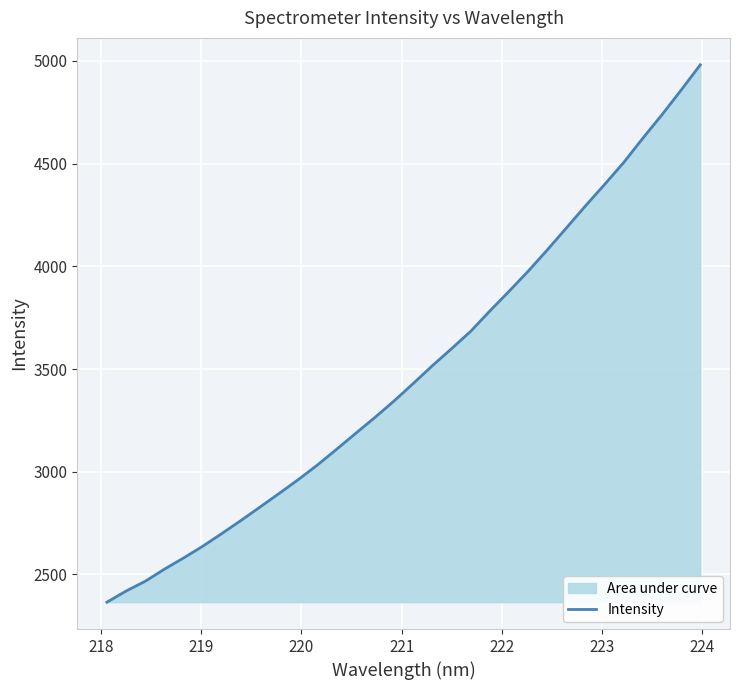

What is the sum of all values?

111634.0